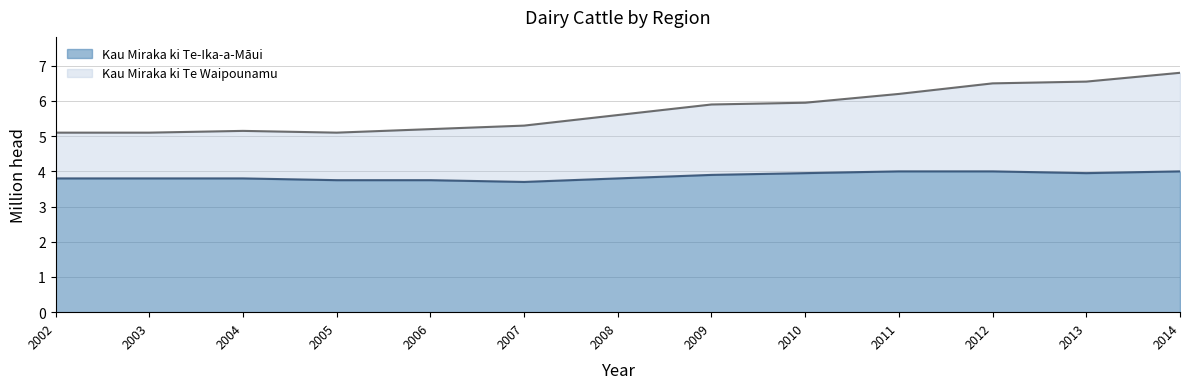

The Kau Miraka ki Te-Ika-a-Māui series shows 3.8 at 2004. True or false?

True